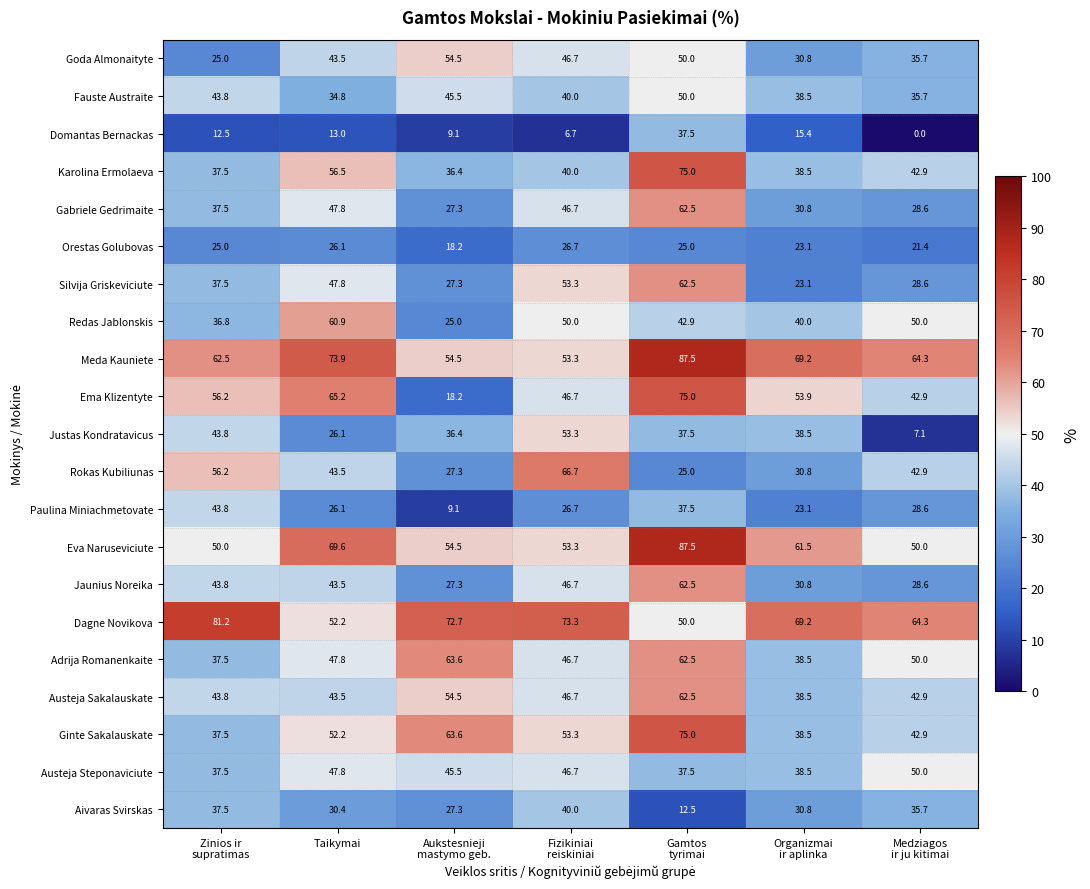

Where does the Adrija Romanenkaite series first go above 47?

Taikymai